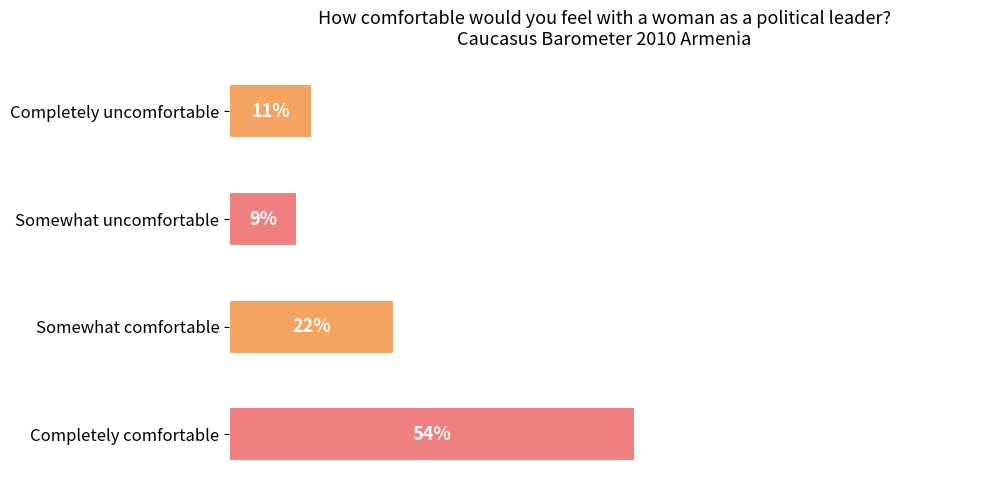

List the labels in order of value, largest first.

Completely comfortable, Somewhat comfortable, Completely uncomfortable, Somewhat uncomfortable